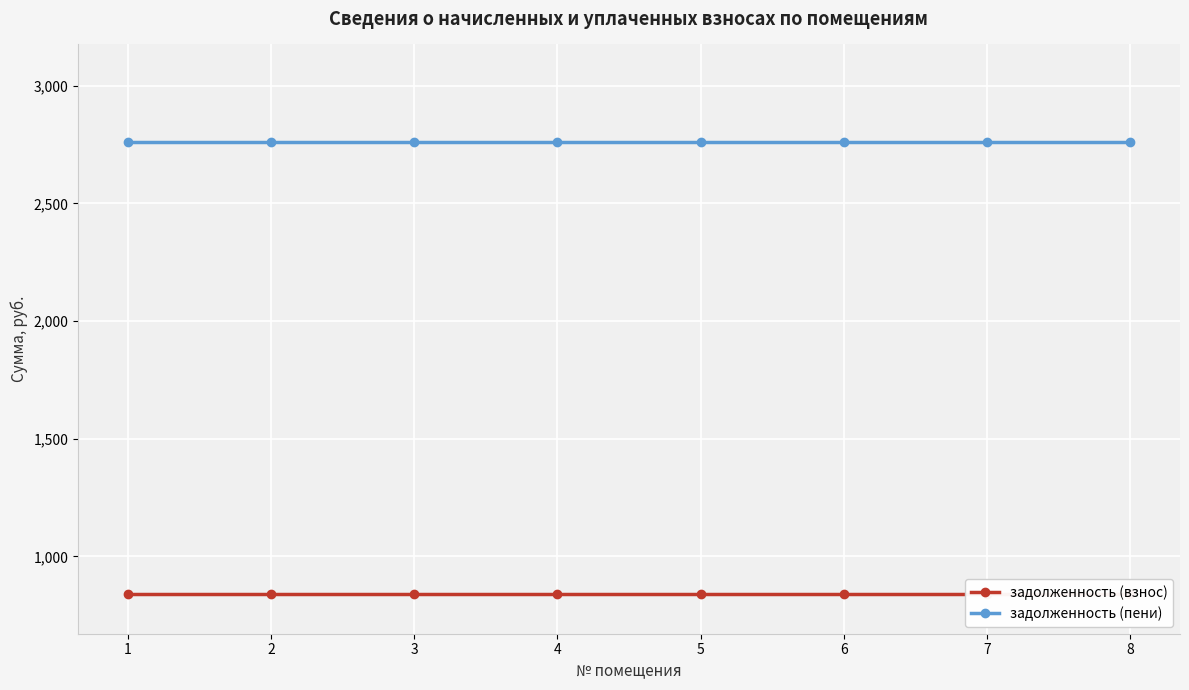

Is this an area chart (filled region under the line)?

No